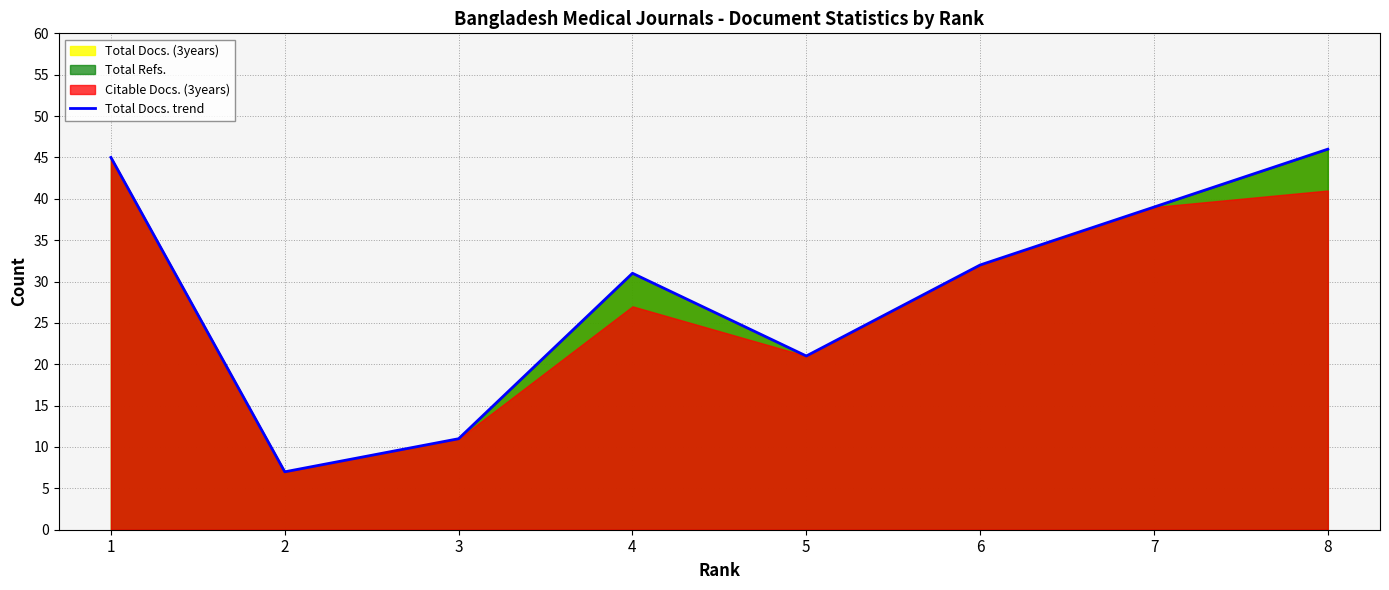

Approximately how many times larger is the value at 3 compared to 4?

0.4